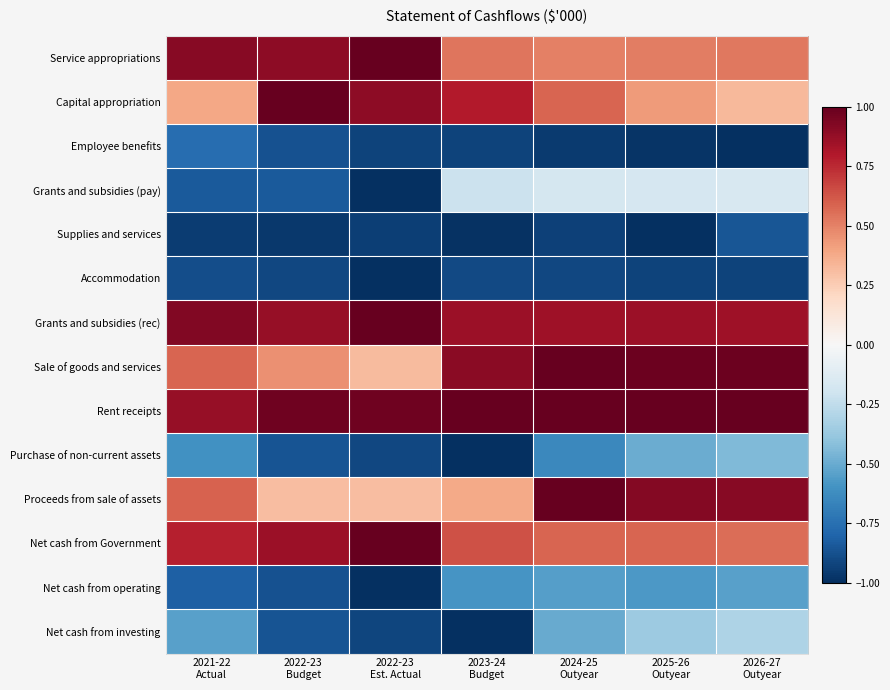

Which series has the largest total across all categories?

Rent receipts